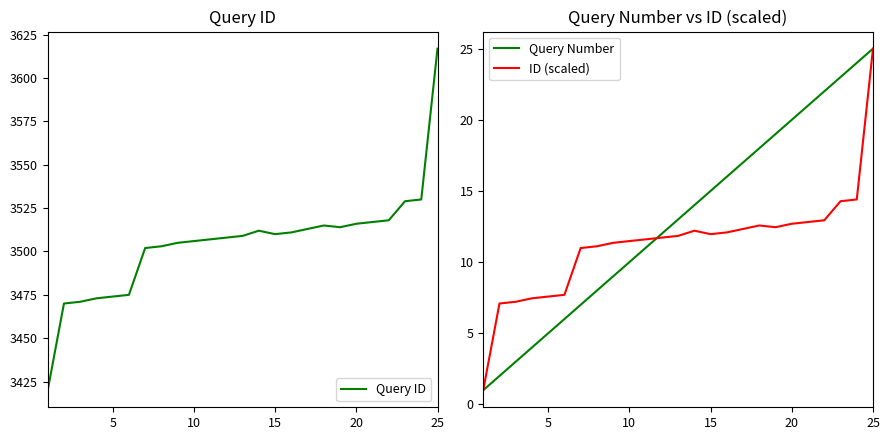

True or false: Query Number has a value of 5.0 at 5.

True